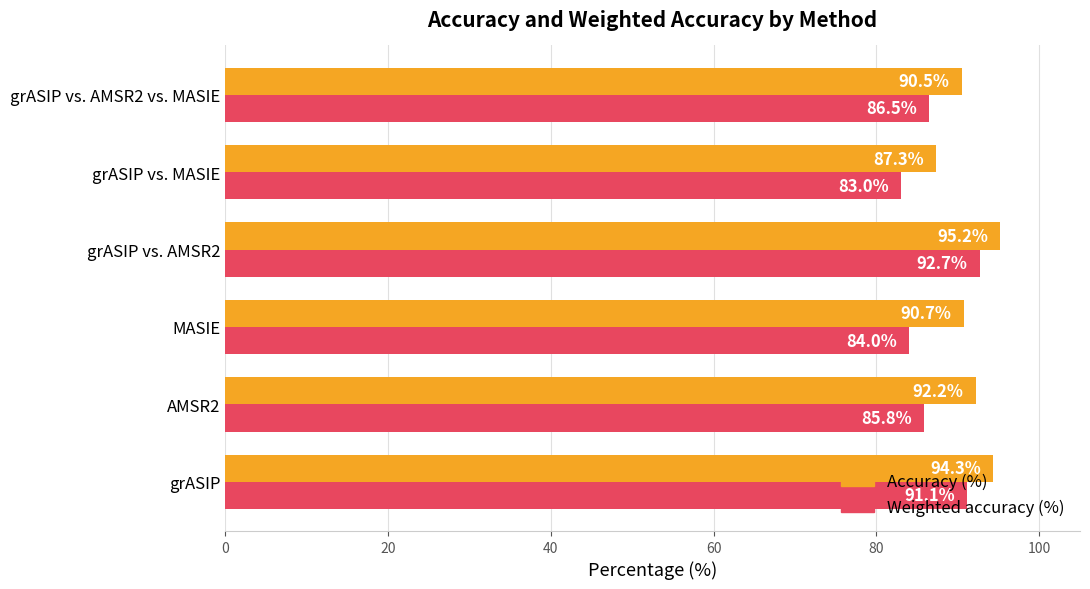

What is the sum of all Weighted accuracy (%) values?

523.1